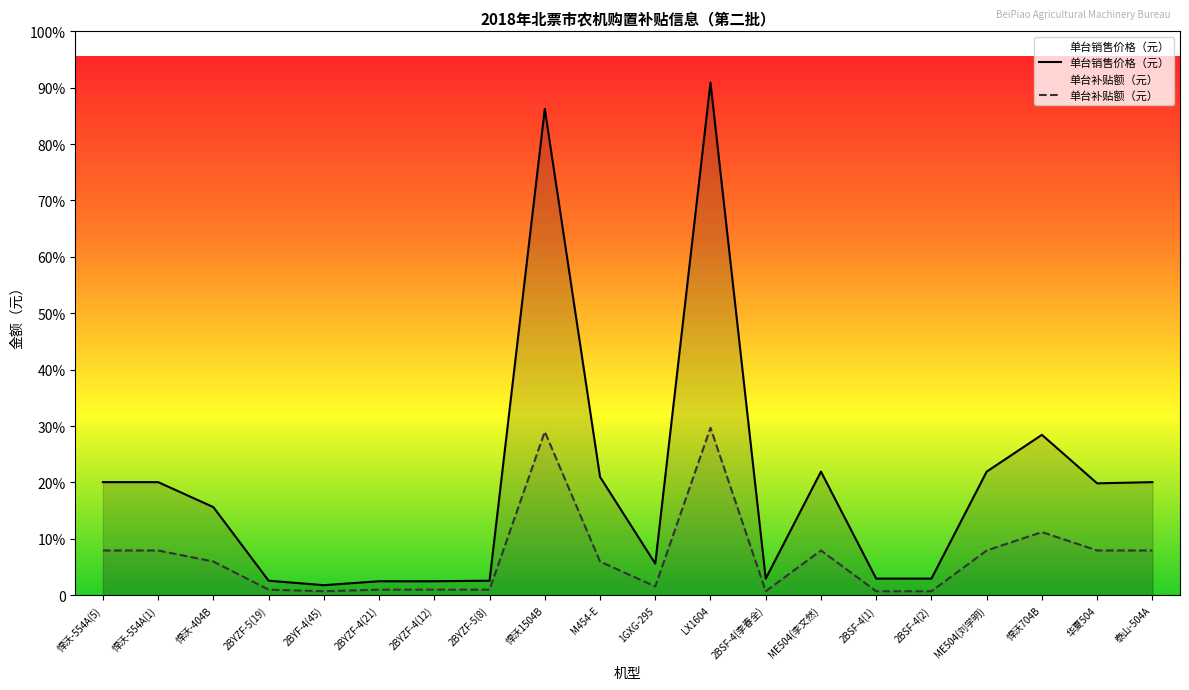

Which category has the lowest value across all series?

2BYF-4(45)